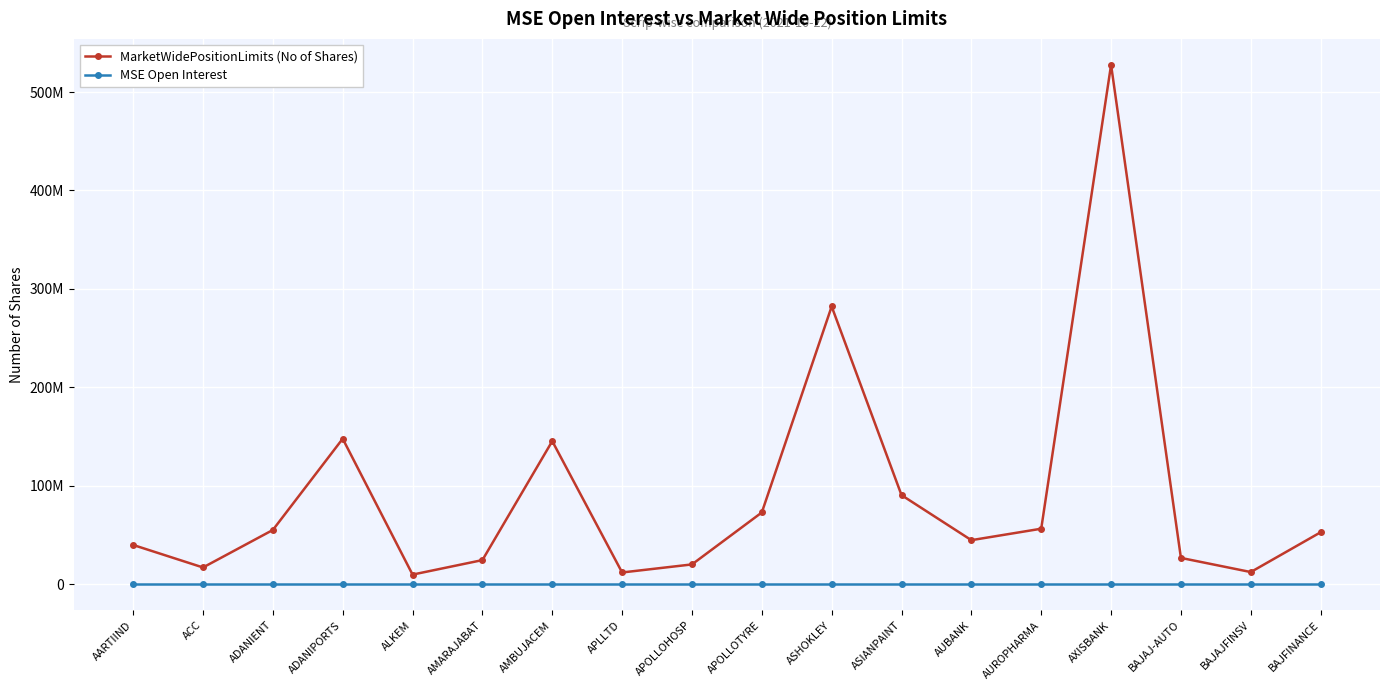

At AXISBANK, list the series in order from largest to smallest.

MarketWidePositionLimits (No of Shares), MSE Open Interest